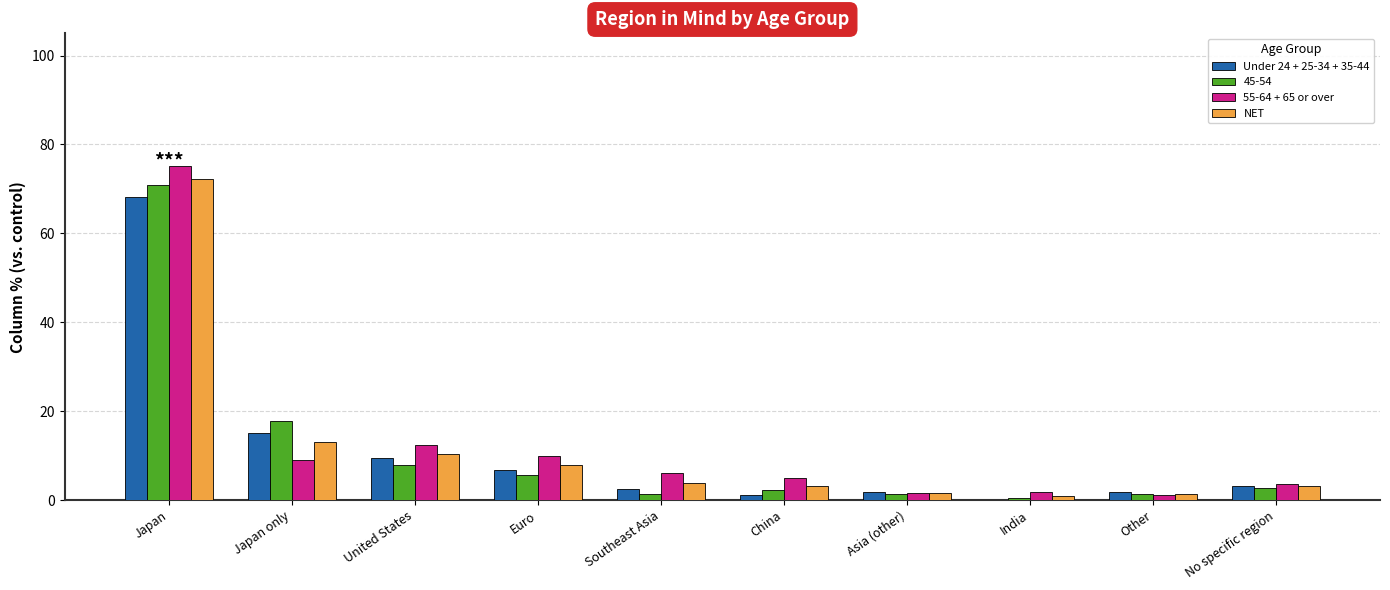

Where is 55-64 + 65 or over nearest to the value 38?

United States